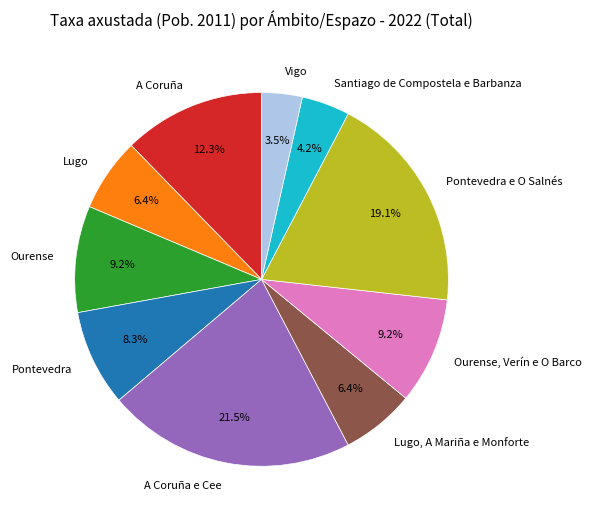

Which slice is the largest?

A Coruña e Cee